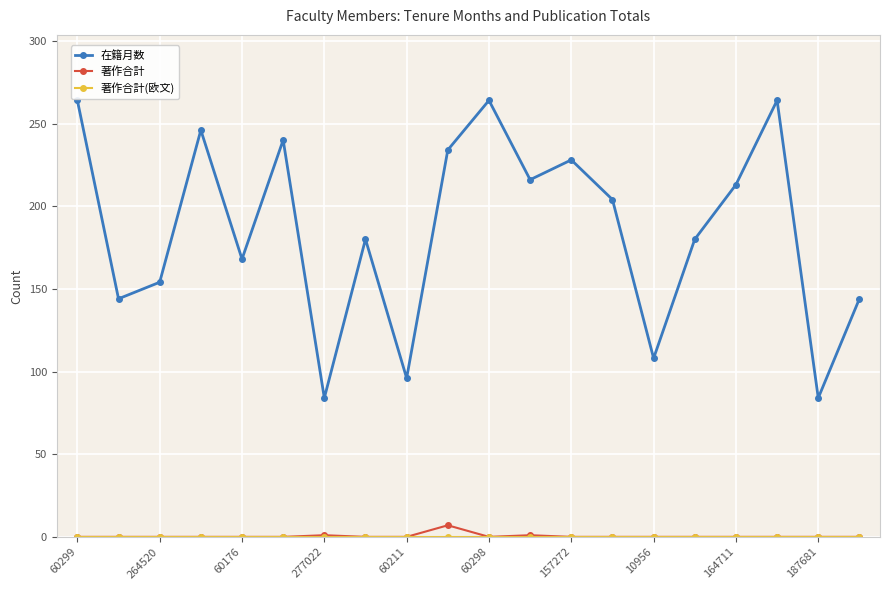

At which label is 著作合計(欧文) closest to 0?

60299